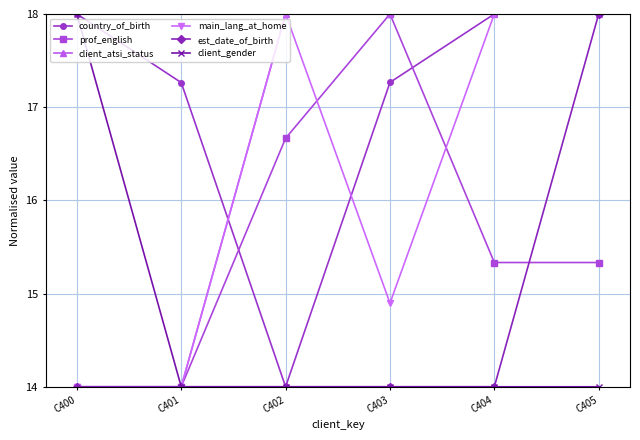

The prof_english series shows 14.0 at C401. True or false?

True